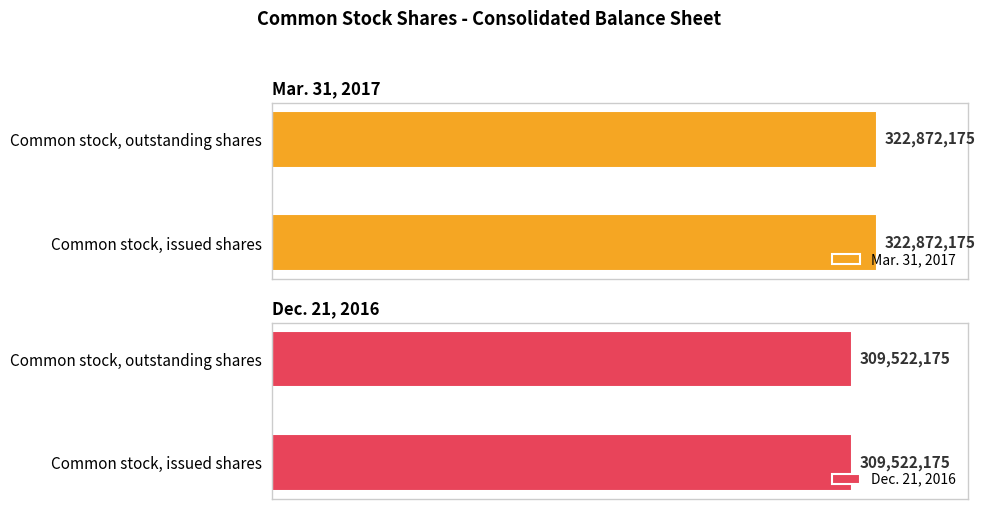

Are the bars grouped side by side (vs. stacked)?

Yes